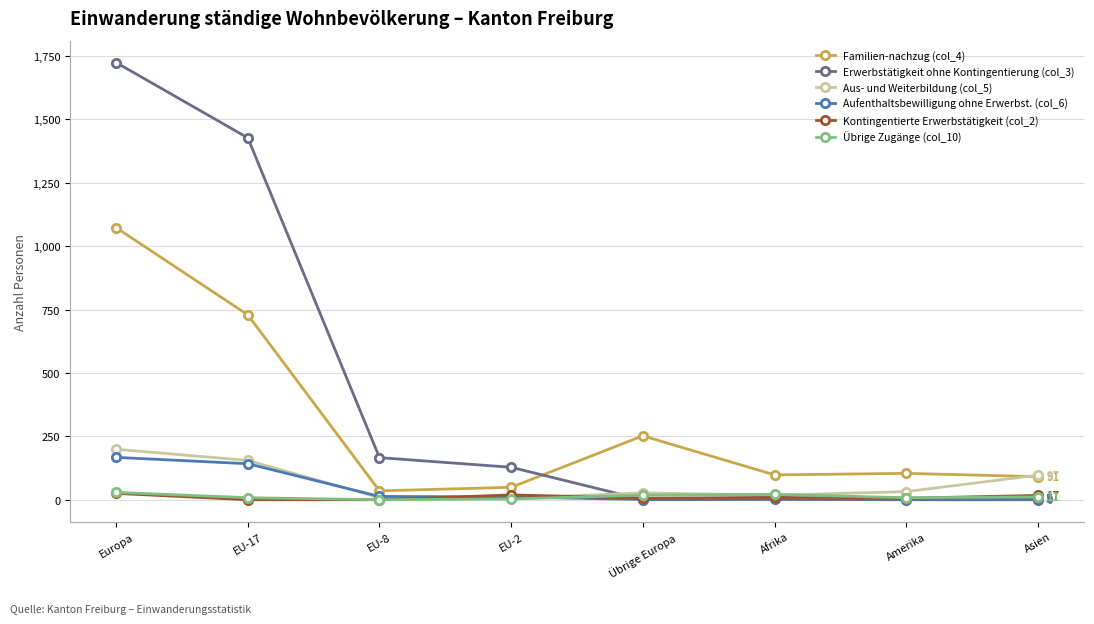

At which category is the sum across all series the highest?

Europa